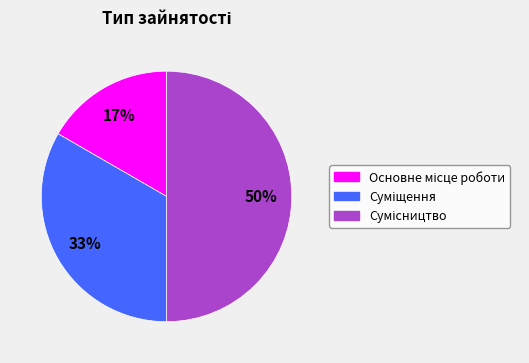

How many segments does this pie chart have?

3